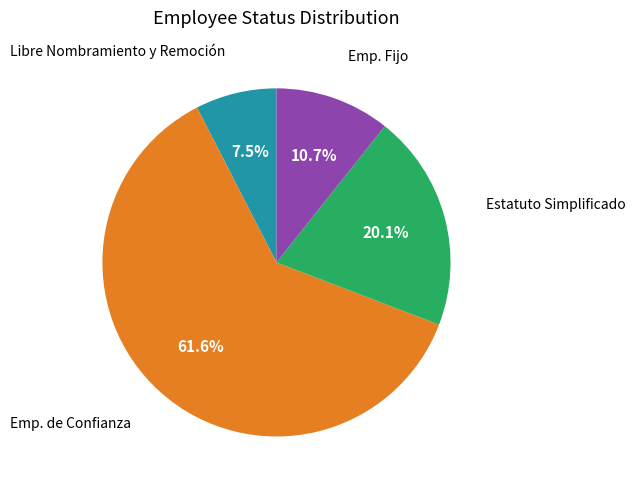

Is there any slice that represents more than half of the pie?

Yes